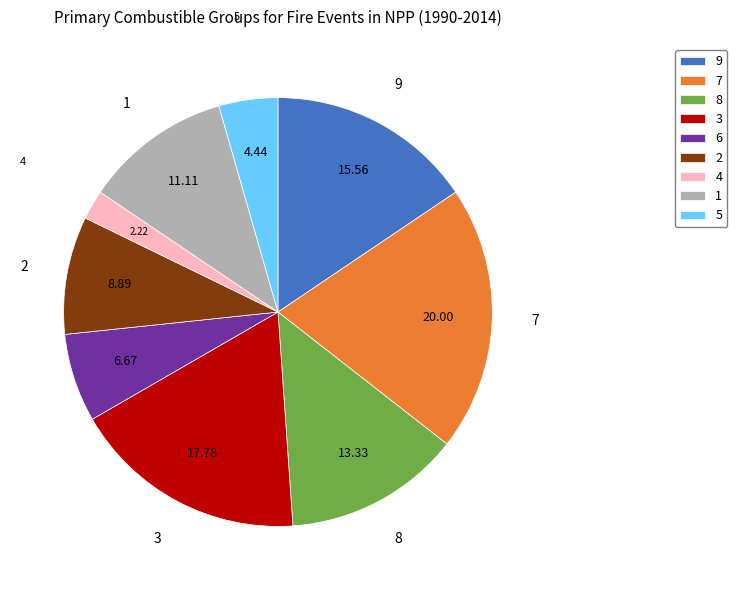

Is the sum of 9 and 7 greater than half?

No